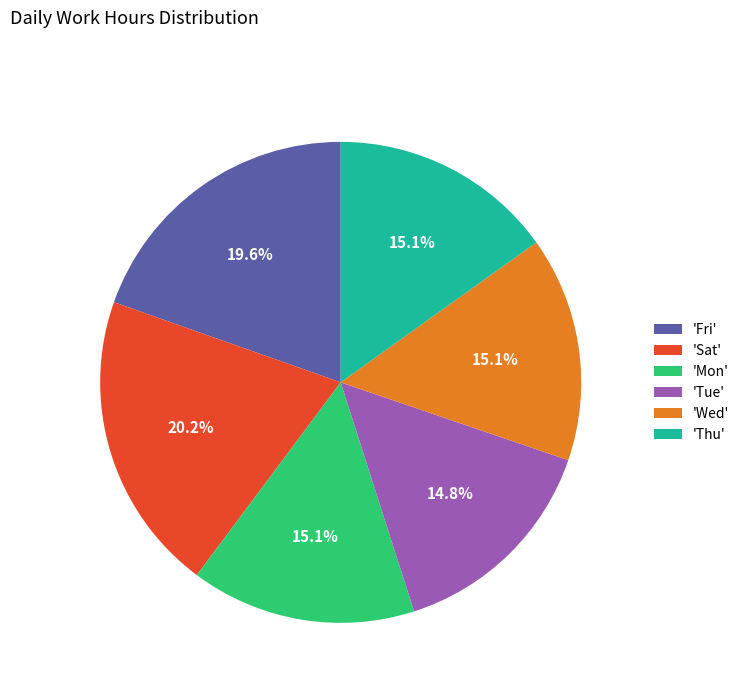

Approximately how many times larger is the value at 'Wed' compared to 'Sat'?

0.7